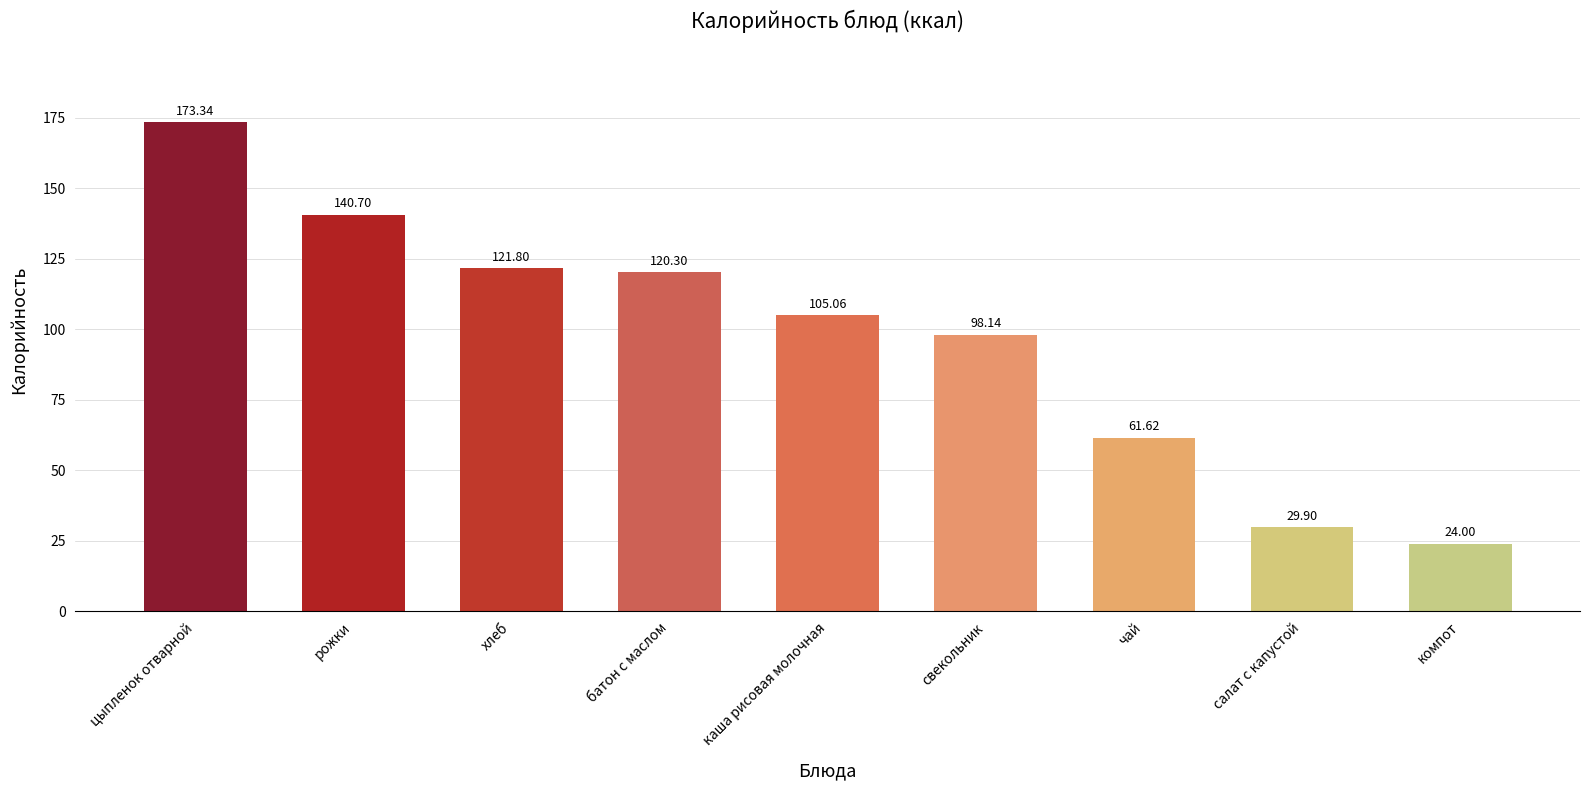

Rank the categories by value from lowest to highest.

компот, салат с капустой, чай, свекольник, каша рисовая молочная, батон с маслом, хлеб, рожки, цыпленок отварной